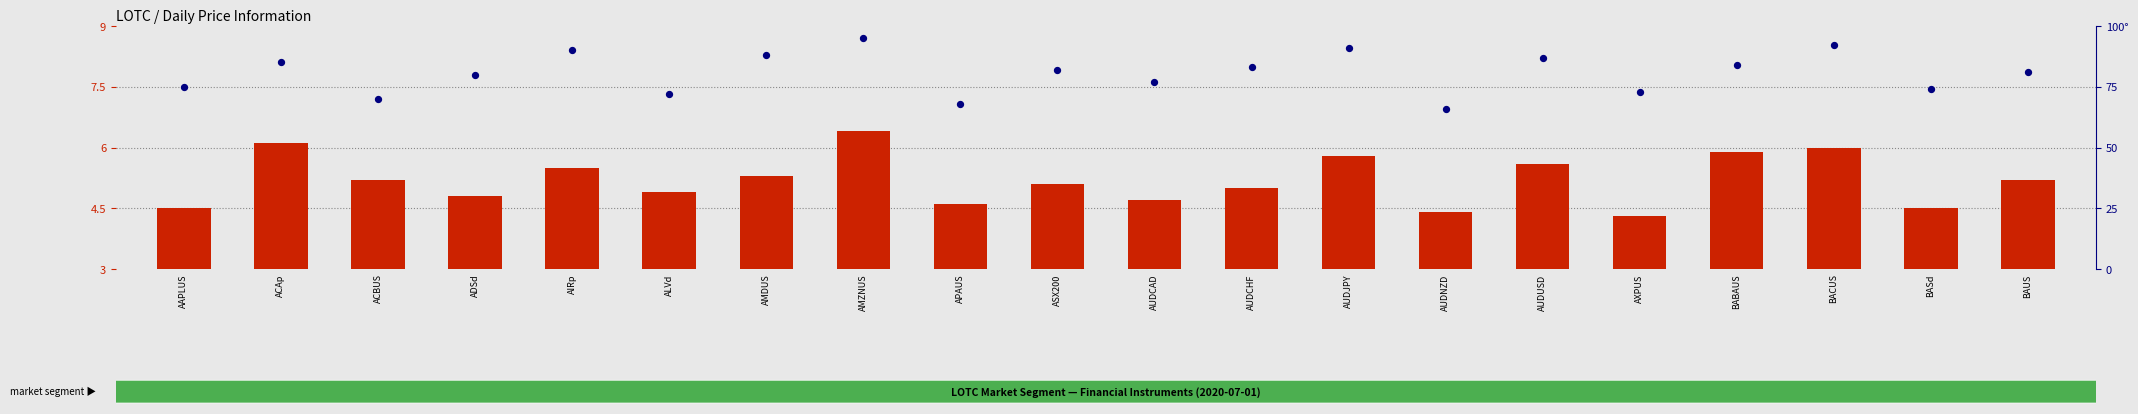

Which series has the largest Y range (max minus min)?

percentile rank within the sample